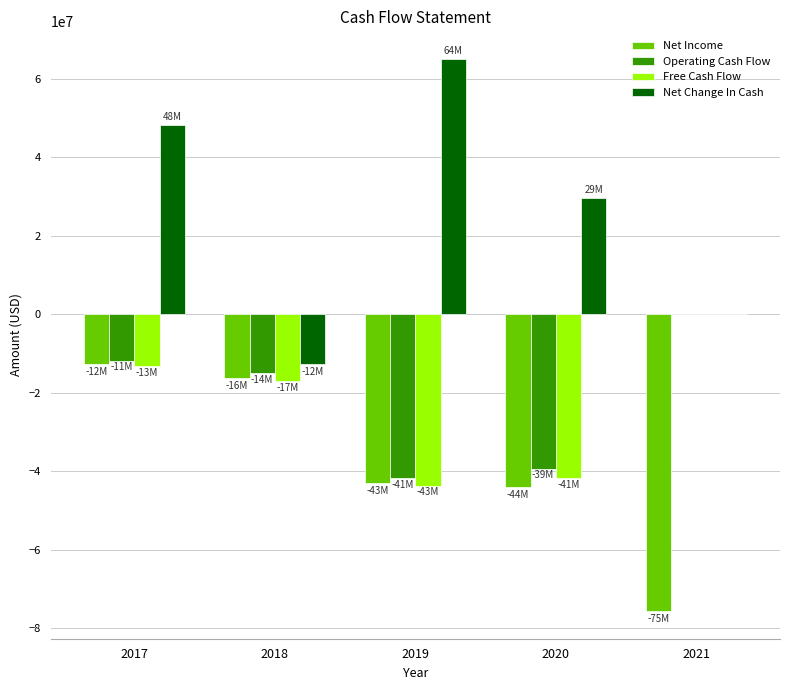

Reading right to left, what are all the values shown in this chart?

Net Income: -75665000	-44082000	-43037000	-16237000	-12723000
Operating Cash Flow: 0	-39339000	-41731000	-14998000	-11913000
Free Cash Flow: 0	-41710000	-43730000	-17148000	-13210000
Net Change In Cash: 0	29602000	64995000	-12782000	48176000